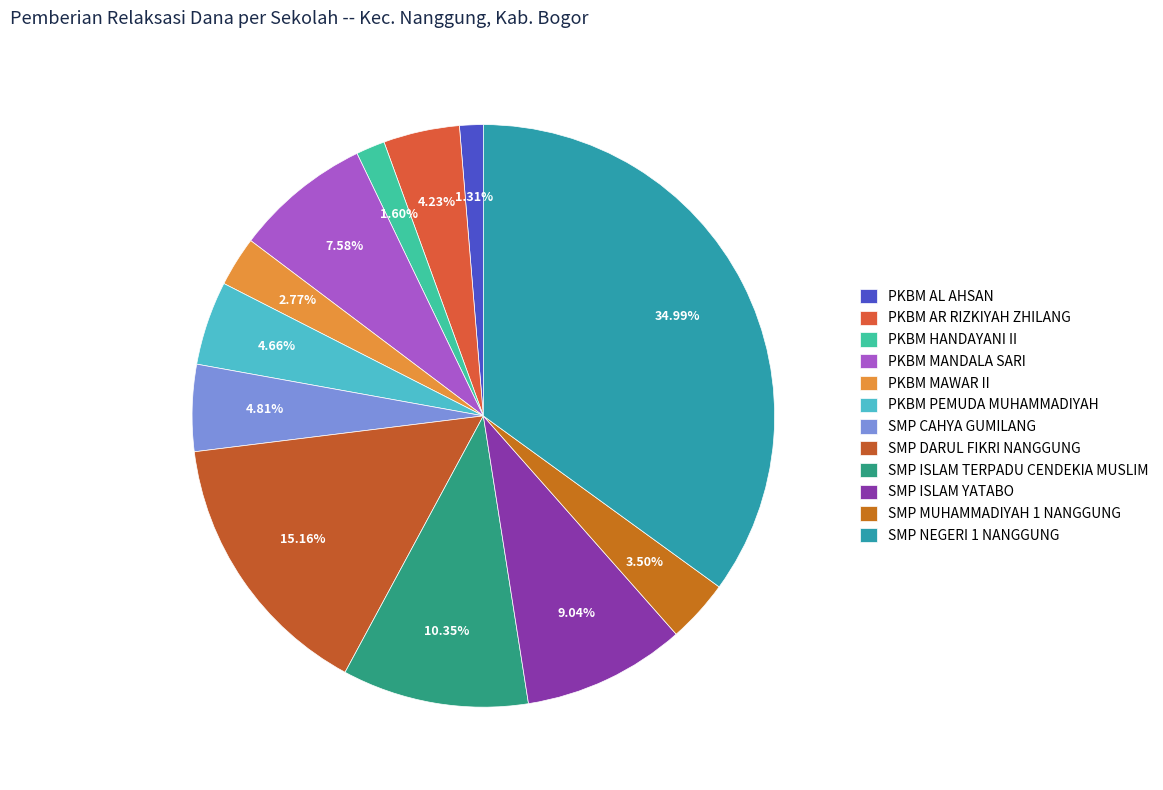

Do SMP ISLAM TERPADU CENDEKIA MUSLIM and PKBM MANDALA SARI together represent more than half of the pie?

No